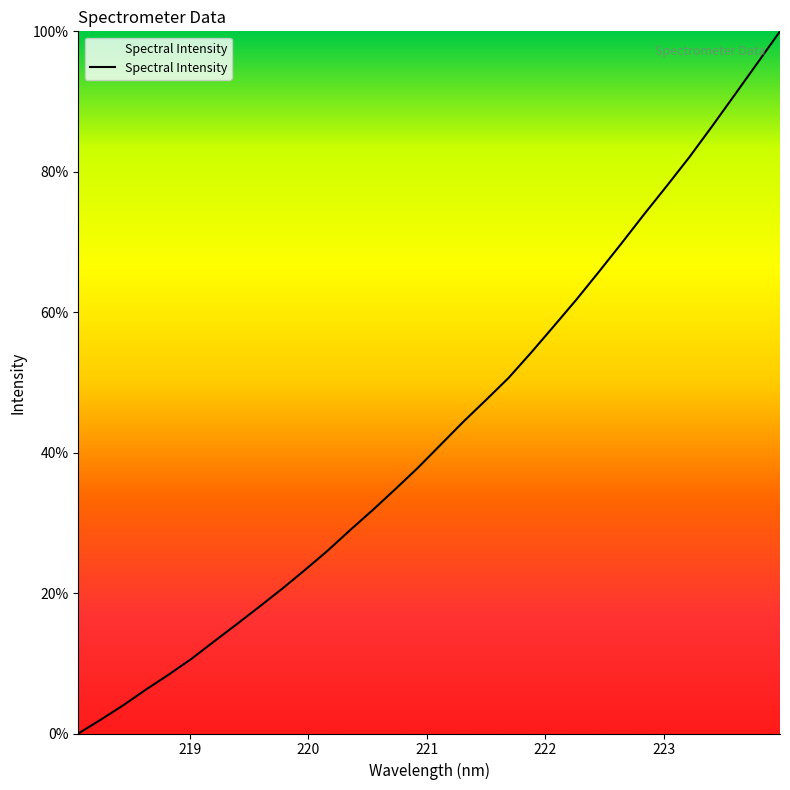

What is the greatest value displayed?

100.0